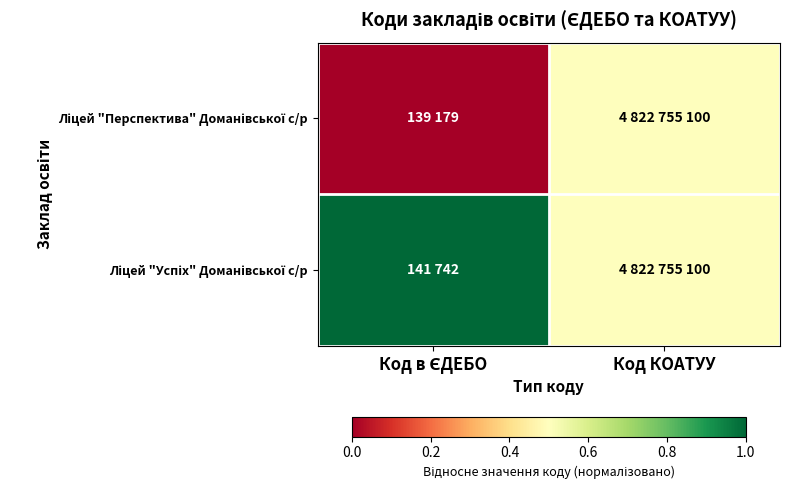

How many data points does each series have?

2